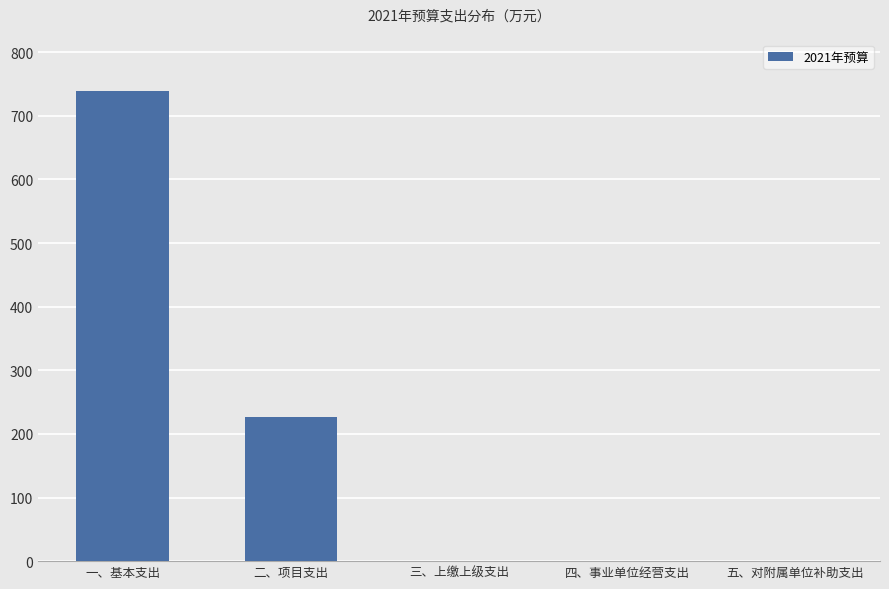

The chart shows a value of 420.7 at 四、事业单位经营支出. True or false?

False